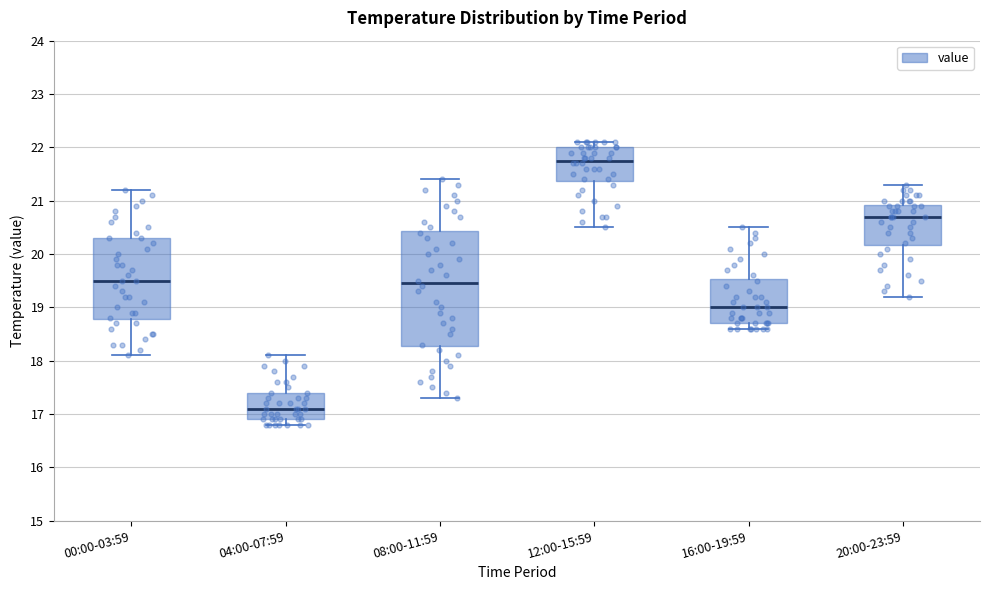

Where does the median line of the box for 12:00-15:59 sit on the y-axis? The values are not printed on the chart, so give them approximately, as read against the axis.

21.8